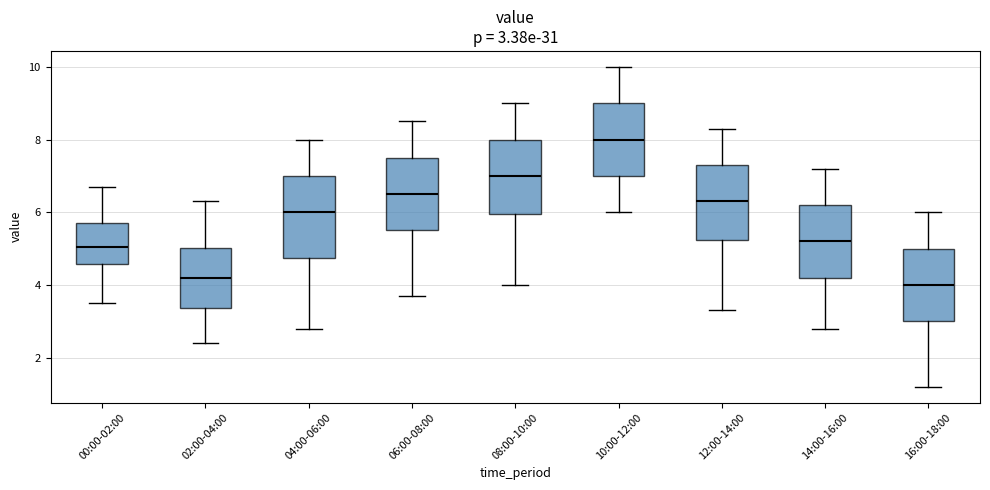

Which box has the highest median line?

10:00-12:00